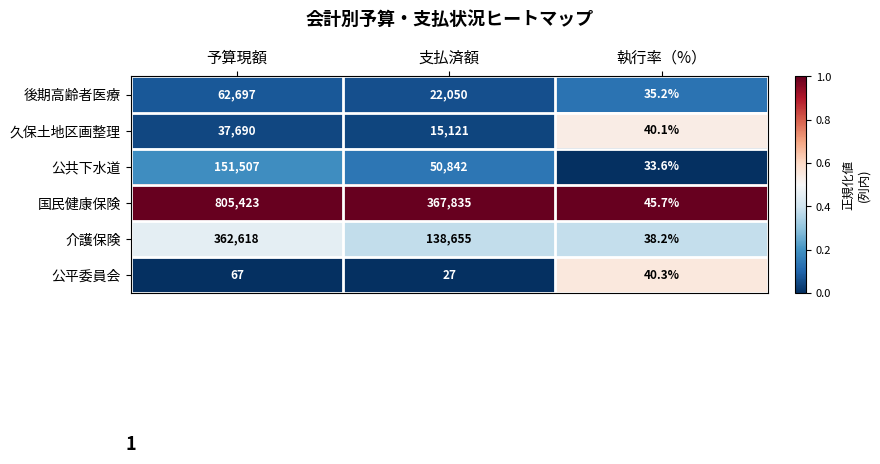

Is the value of 後期高齢者医療 at 支払済額 greater than the value of 公平委員会 at 支払済額?

Yes